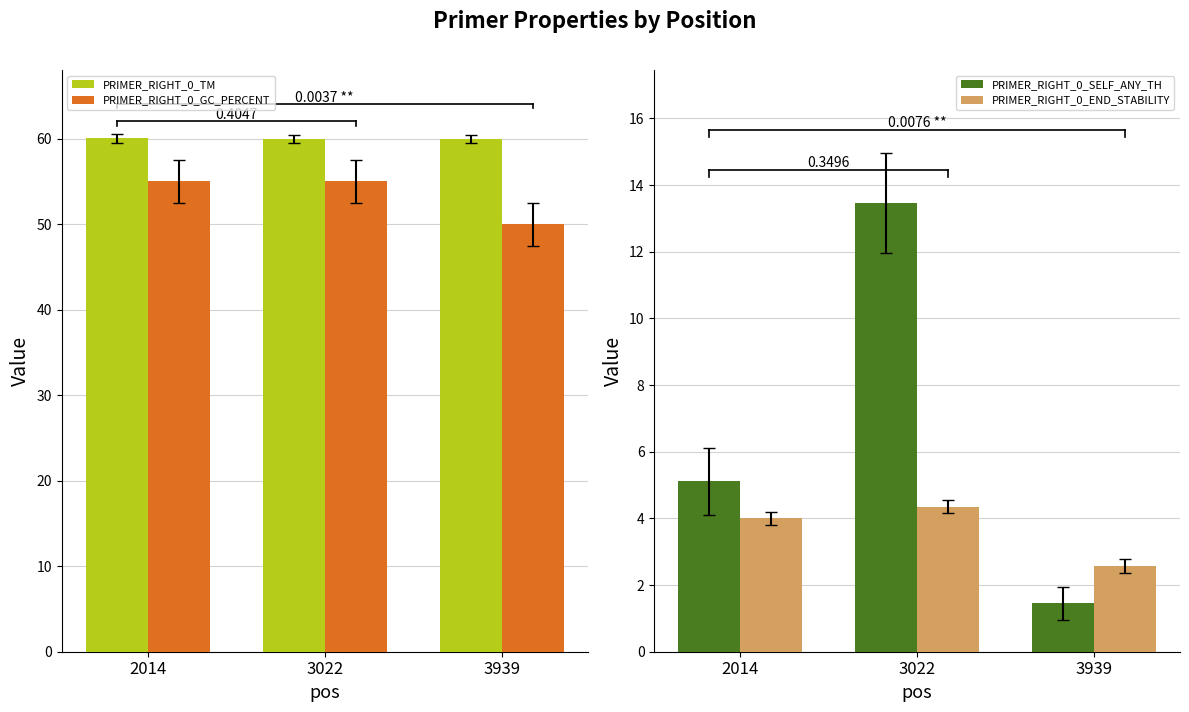

Rank the series by their maximum value, from highest to lowest.

PRIMER_RIGHT_0_TM, PRIMER_RIGHT_0_GC_PERCENT, PRIMER_RIGHT_0_SELF_ANY_TH, PRIMER_RIGHT_0_END_STABILITY